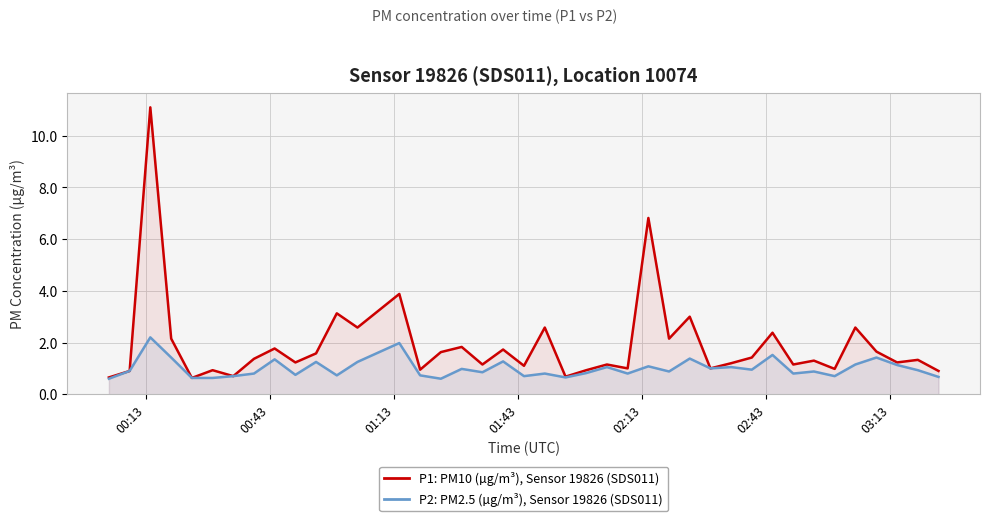

Reading left to right, transcribe all the data shown in this chart.

P1: PM10 (µg/m³), Sensor 19826: 0.7	0.9	11.1	2.1	0.6	0.9	0.7	1.4	1.8	1.2	1.6	3.1	2.6	3.9	0.9	1.6	1.8	1.1	1.7	1.1	2.6	0.7	0.9	1.1	1.0	6.8	2.1	3.0	1.0	1.2	1.4	2.4	1.1	1.3	1.0	2.6	1.6	1.2	1.3	0.9
P2: PM2.5 (µg/m³), Sensor 19826: 0.6	0.9	2.2	1.4	0.6	0.6	0.7	0.8	1.4	0.8	1.2	0.7	1.2	2.0	0.7	0.6	1.0	0.8	1.3	0.7	0.8	0.7	0.8	1.1	0.8	1.1	0.9	1.4	1.0	1.1	0.9	1.5	0.8	0.9	0.7	1.1	1.4	1.1	0.9	0.7